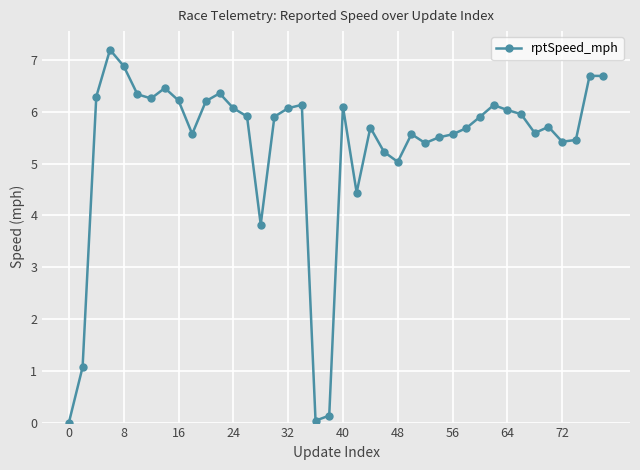

How many lines are shown in the chart?

1